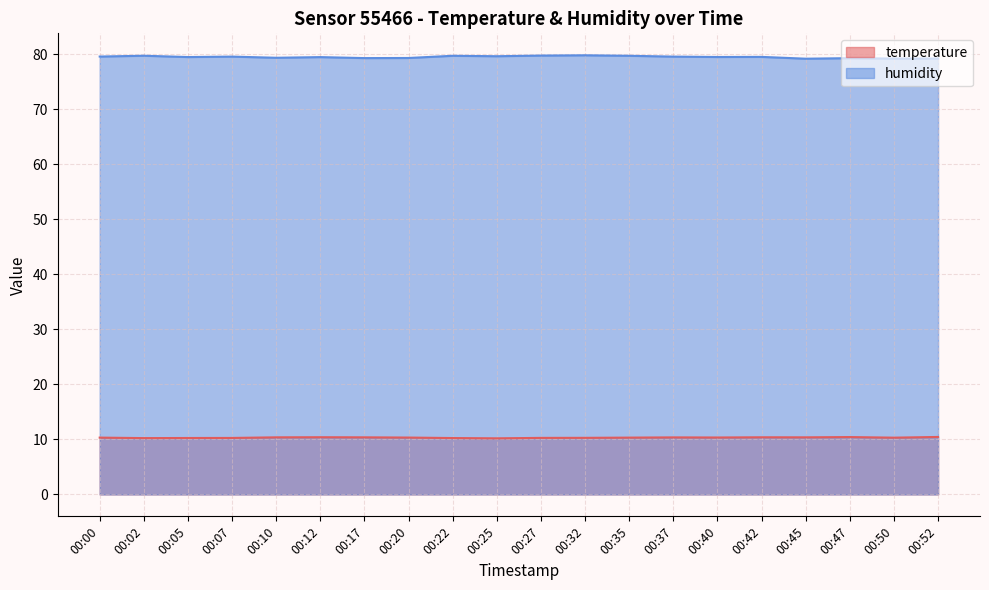

Where is the first local minimum for temperature?

00:02